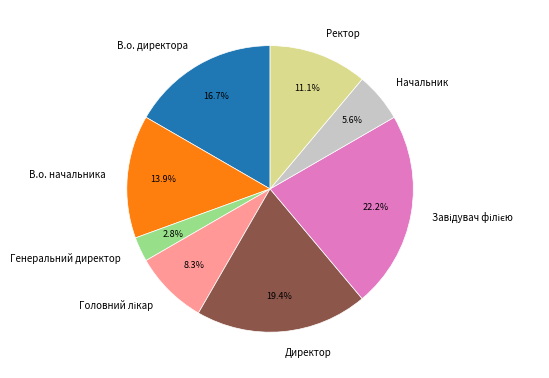

What is the smallest slice in the pie chart?

Генеральний директор